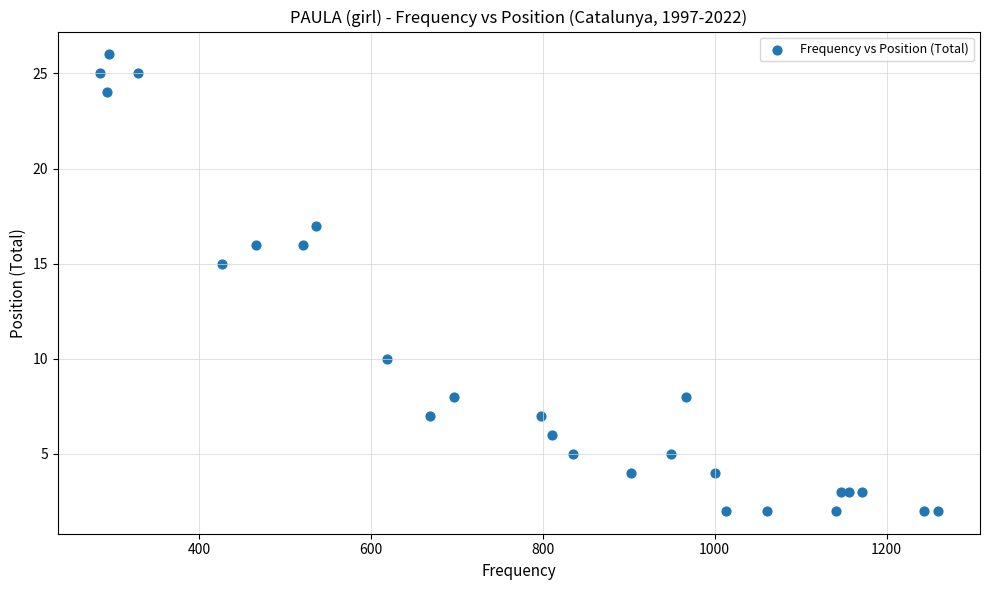

What Y value in the scatter plot is closest to 14?

15